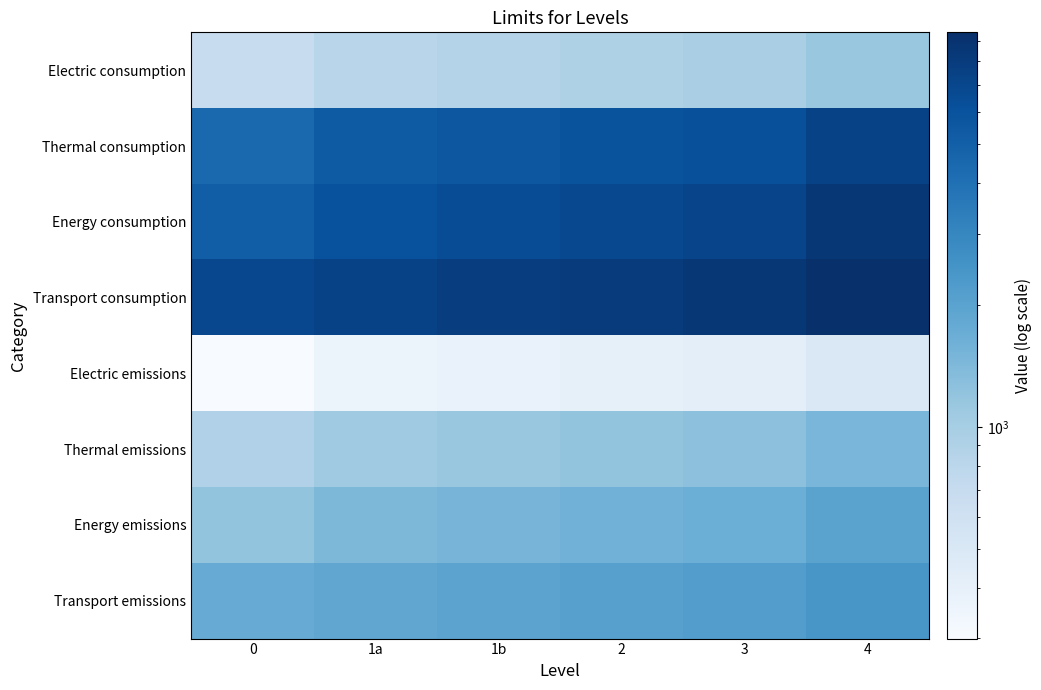

At which category does the chart reach its peak across all series?

4